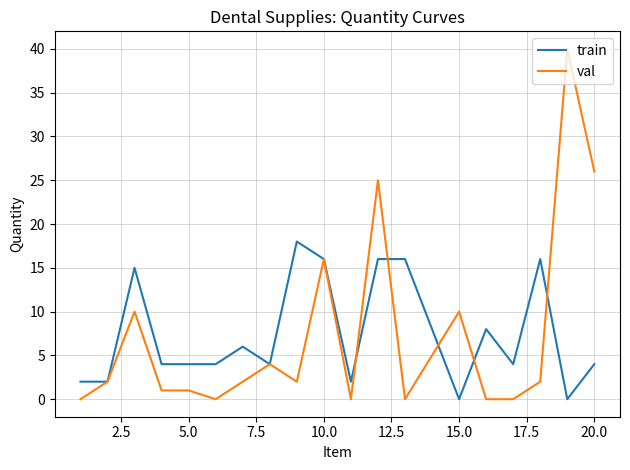

Does the chart display data point markers on the line(s)?

No